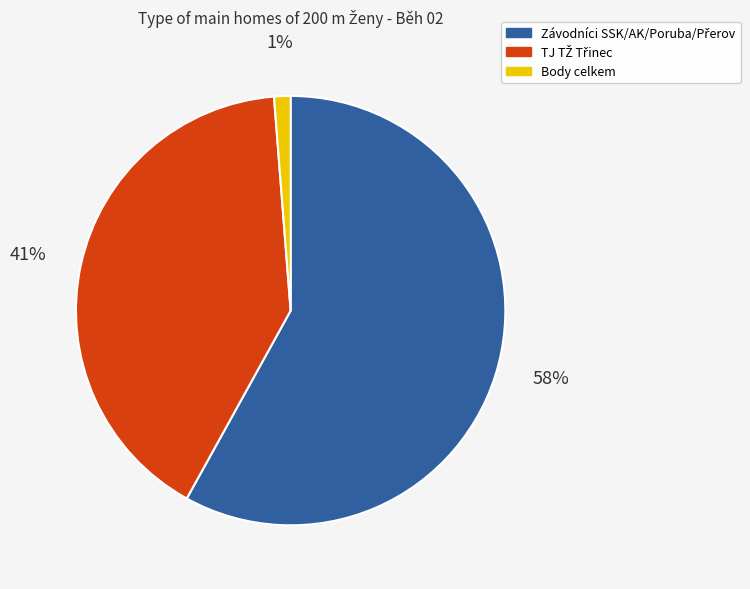

Which category has the smallest portion of the pie?

Body celkem